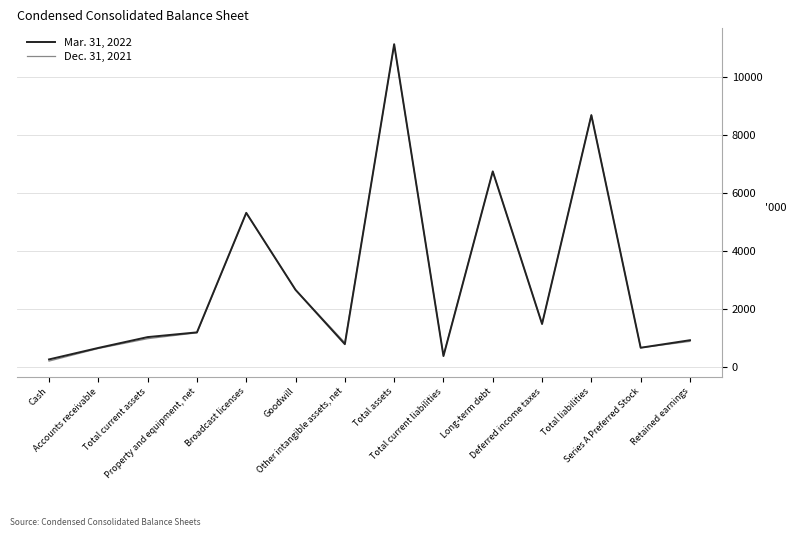

How many lines are shown in the chart?

2